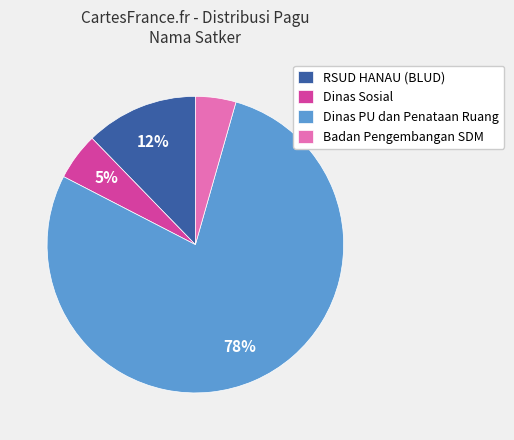

Which category accounts for the majority?

Dinas PU dan Penataan Ruang